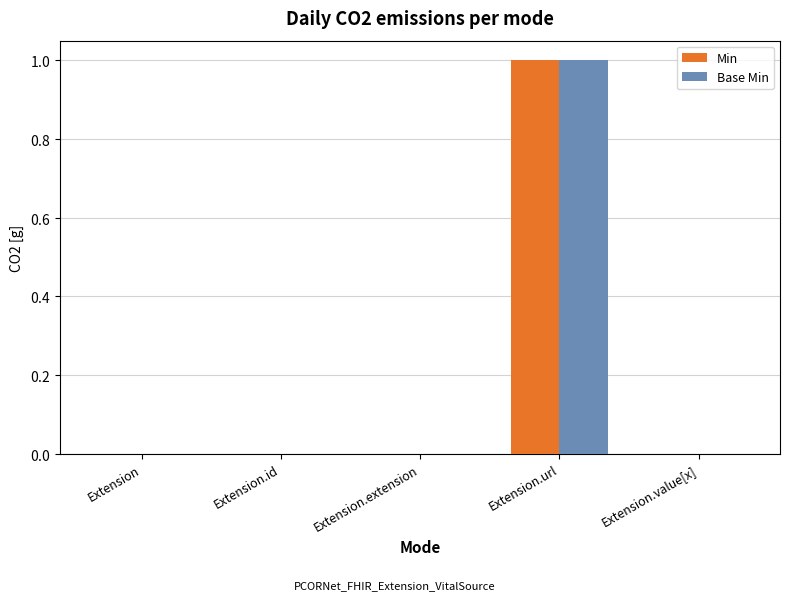

Are the bars grouped side by side (vs. stacked)?

Yes